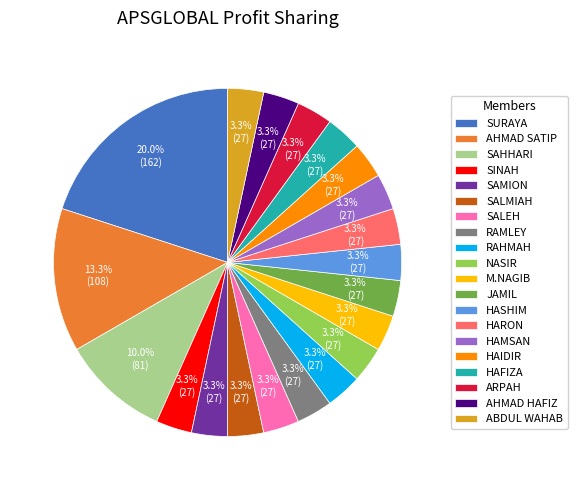

Count the number of slices in the pie.

20